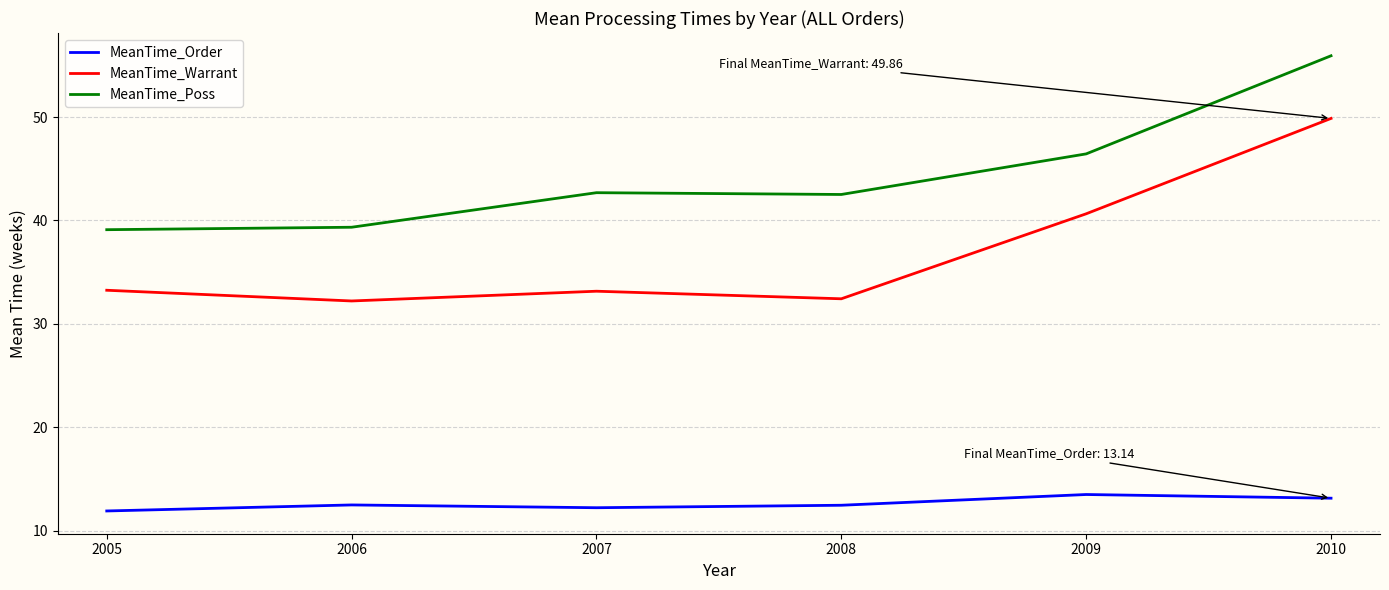

At how many categories does at least one series exceed 49?

1